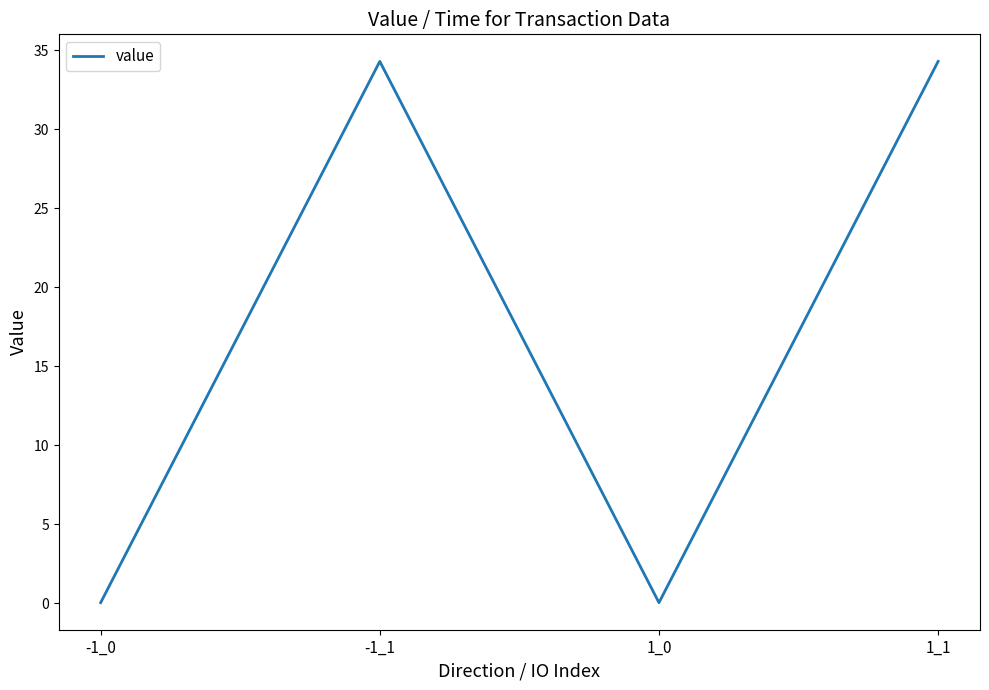

What value does the data have at 1_1?

34.3